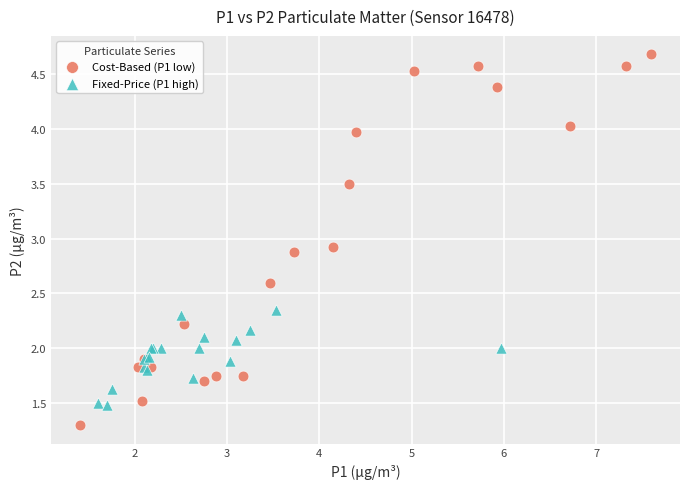

Which series contains the lowest Y value?

Cost-Based (P1 low)